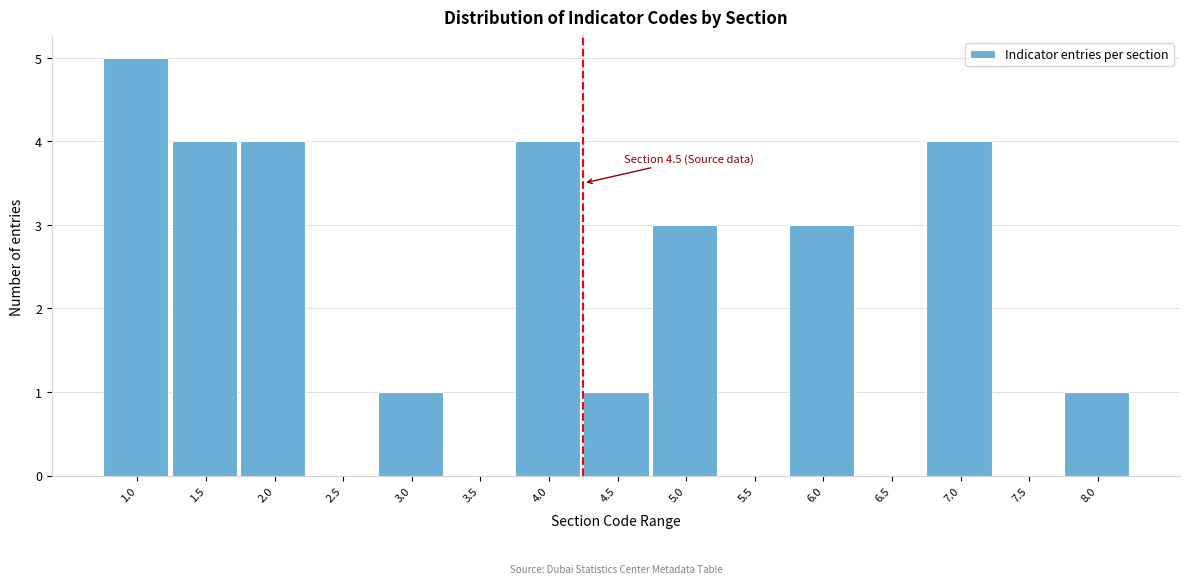

Reading left to right, transcribe all the data shown in this chart.

1.0=5	1.5=4	2.0=4	2.5=0	3.0=1	3.5=0	4.0=4	4.5=1	5.0=3	5.5=0	6.0=3	6.5=0	7.0=4	7.5=0	8.0=1